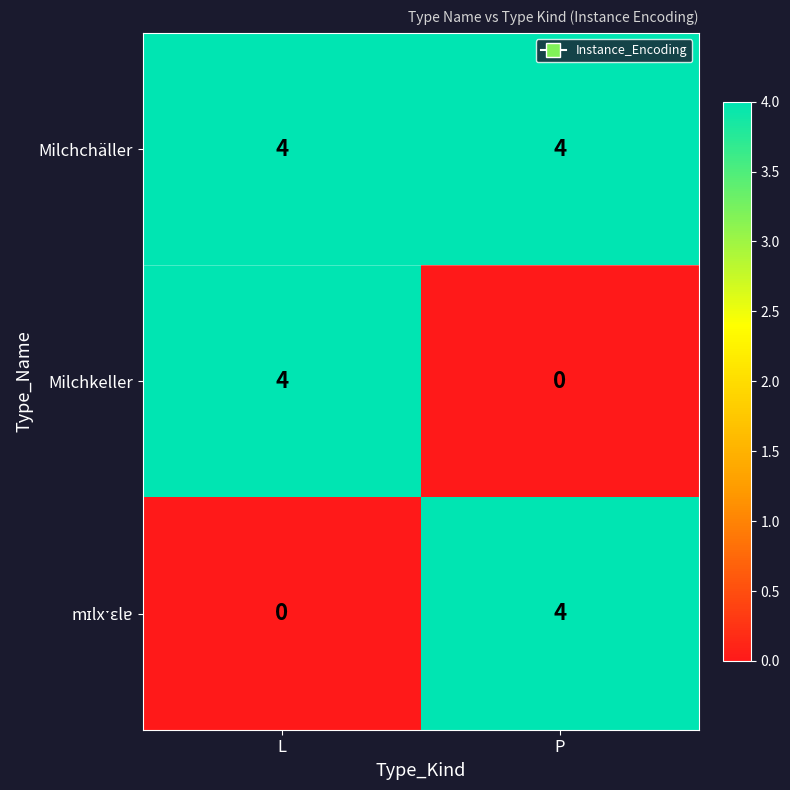

Is it true that Milchchäller equals 4 at L?

True